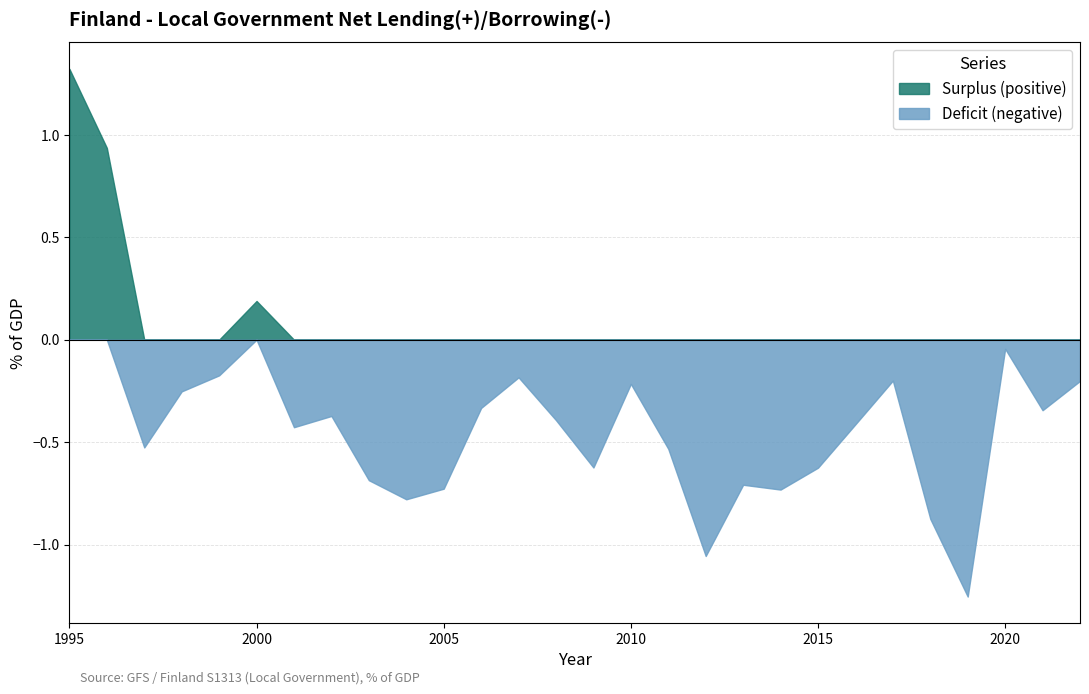

Reading right to left, list all the values displayed in this chart.

2022=-0.2	2021=-0.3	2020=-0.0	2019=-1.3	2018=-0.9	2017=-0.2	2016=-0.4	2015=-0.6	2014=-0.7	2013=-0.7	2012=-1.1	2011=-0.5	2010=-0.2	2009=-0.6	2008=-0.4	2007=-0.2	2006=-0.3	2005=-0.7	2004=-0.8	2003=-0.7	2002=-0.4	2001=-0.4	2000=0.2	1999=-0.2	1998=-0.3	1997=-0.5	1996=0.9	1995=1.3